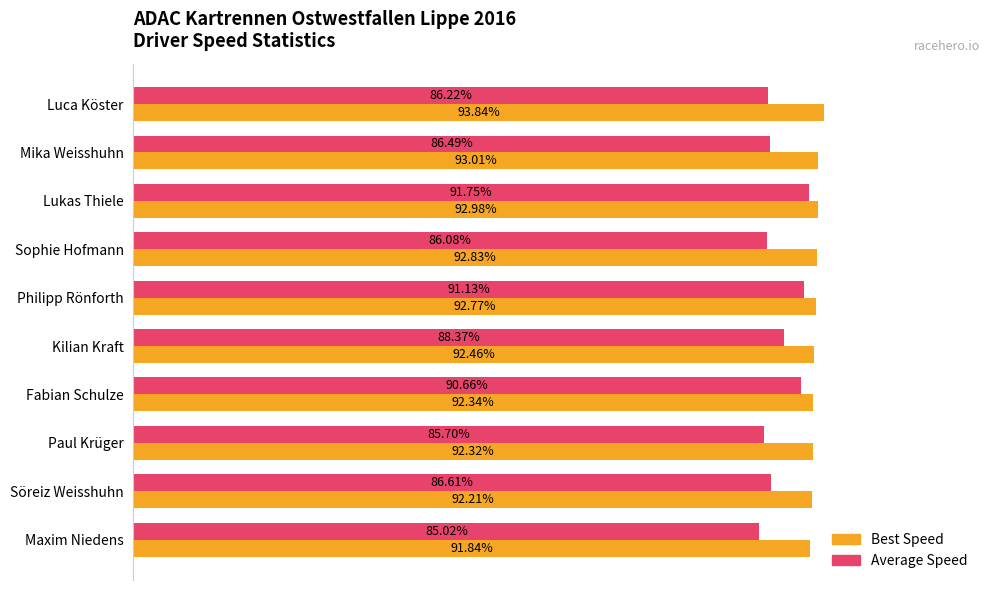

List the labels in order of Average Speed value, largest first.

Lukas Thiele, Philipp Rönforth, Fabian Schulze, Kilian Kraft, Söreiz Weisshuhn, Mika Weisshuhn, Luca Köster, Sophie Hofmann, Paul Krüger, Maxim Niedens